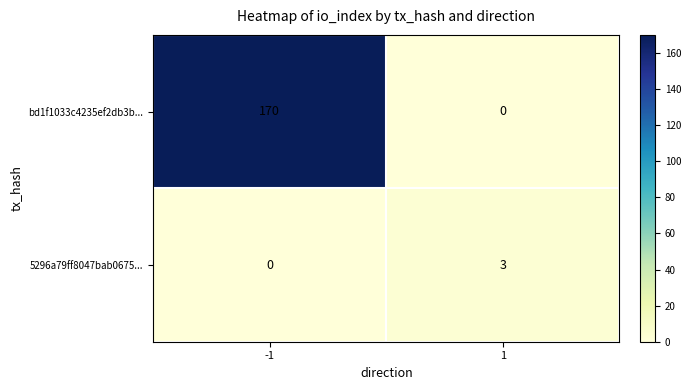

What is the difference between the highest and lowest values at -1?

170